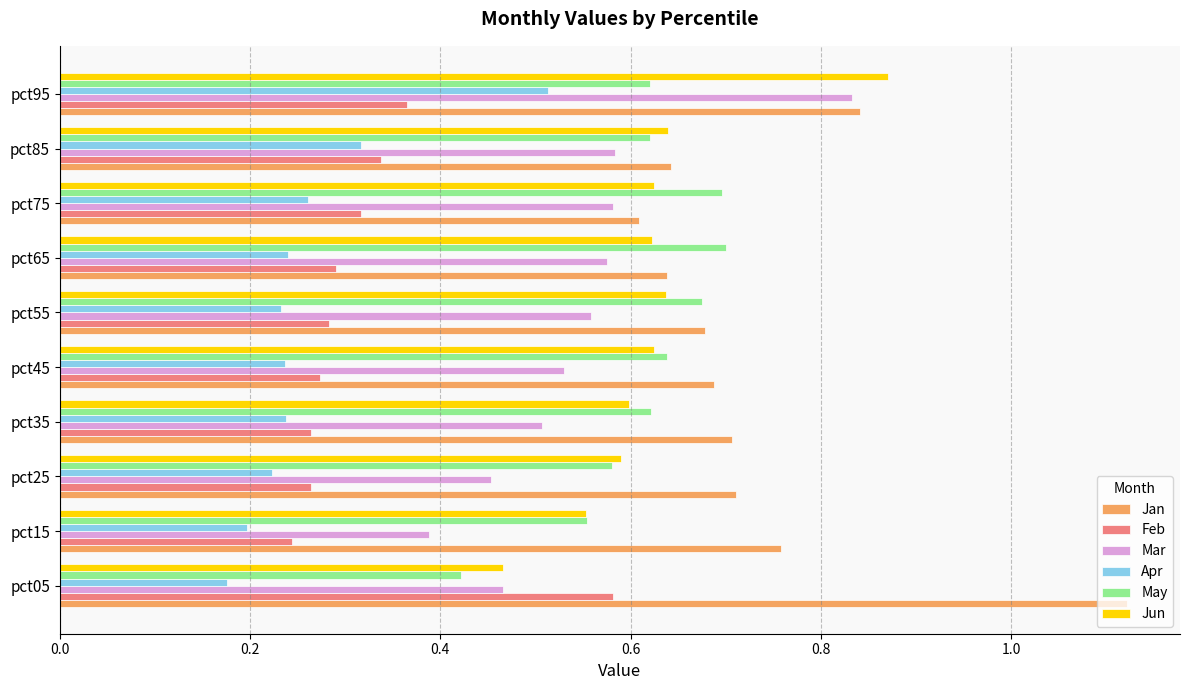

Which category has the lowest value in the Mar series?

pct15